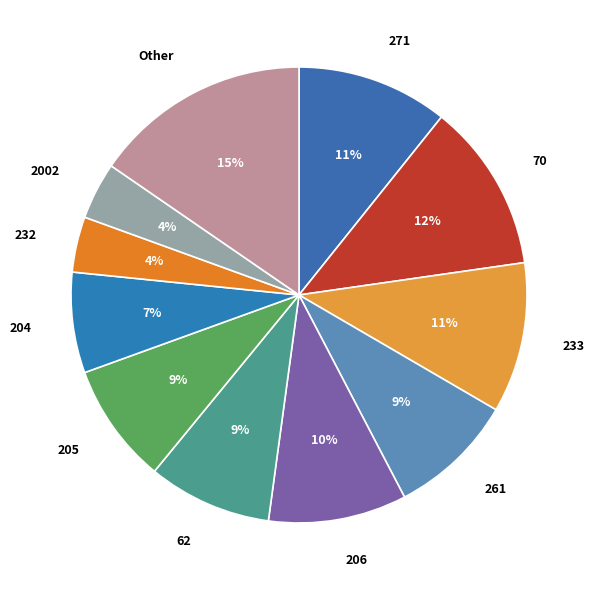

Is 232 the majority of the pie?

No